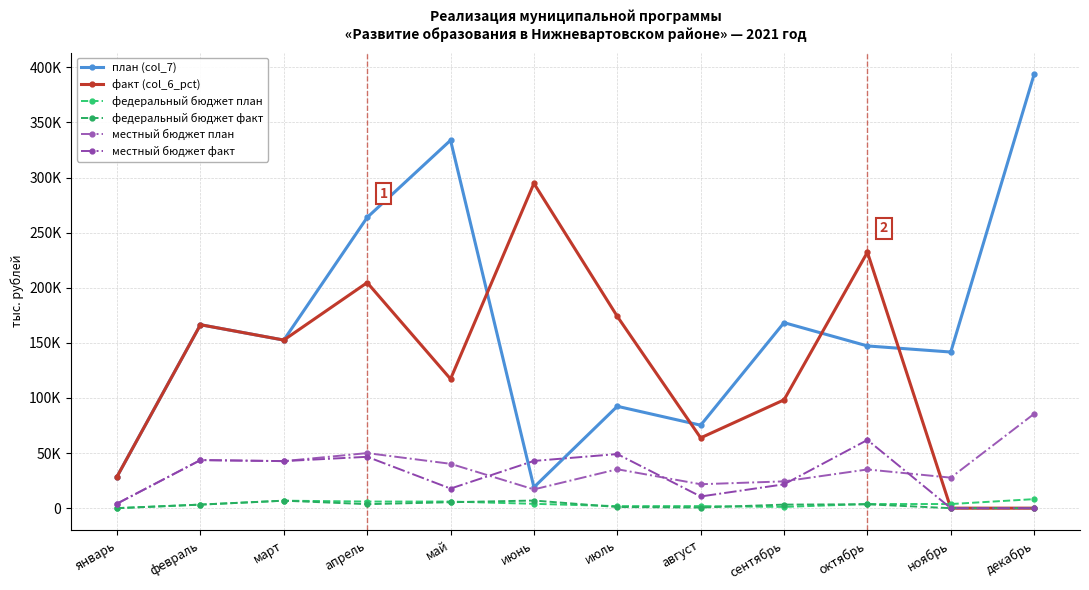

What is the difference between the местный бюджет факт values at октябрь and май?

44118.2